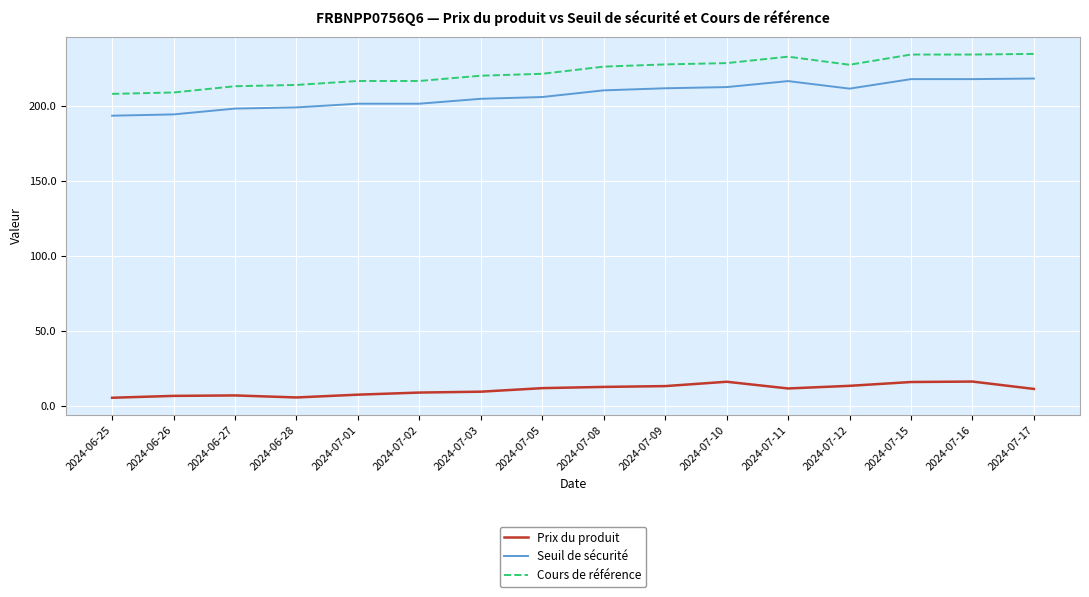

True or false: Seuil de sécurité has a value of 218.0 at 2024-07-15.

True